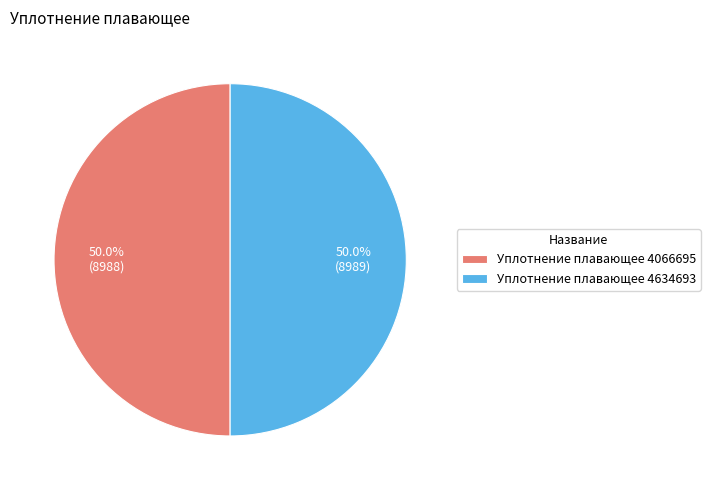

Combined, do Уплотнение плавающее 4066695 and Уплотнение плавающее 4634693 account for over 50%?

Yes